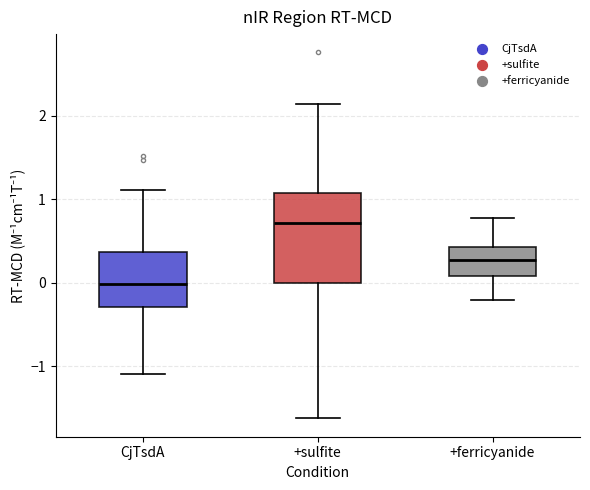

Which box is the tallest, from its lower edge to its upper edge?

+sulfite